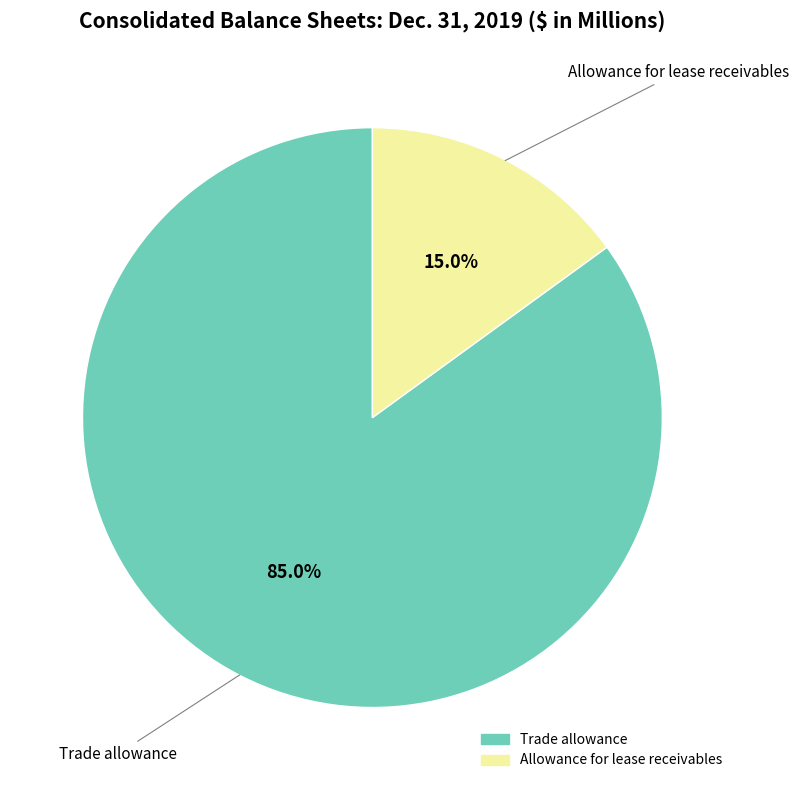

Count the number of slices in the pie.

2